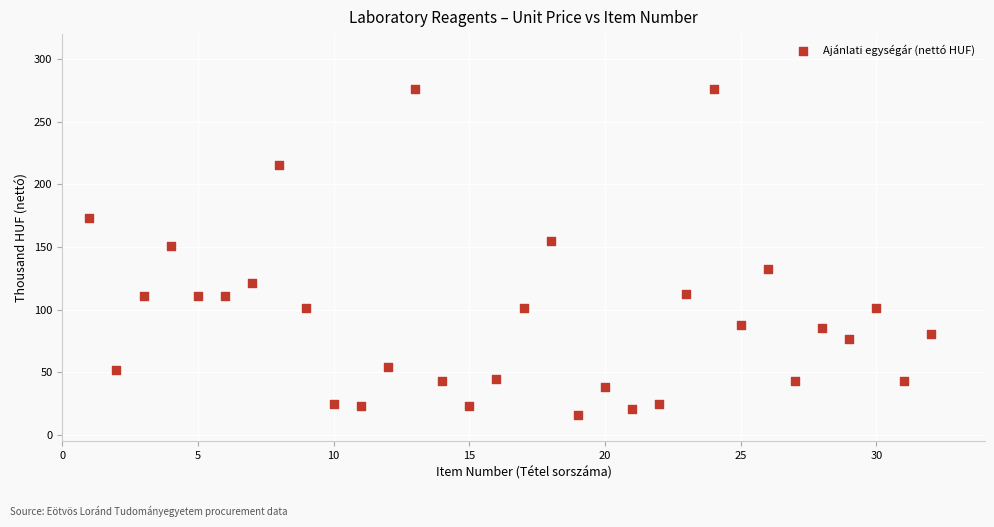

What Y value in the scatter plot is closest to 146?

151.0